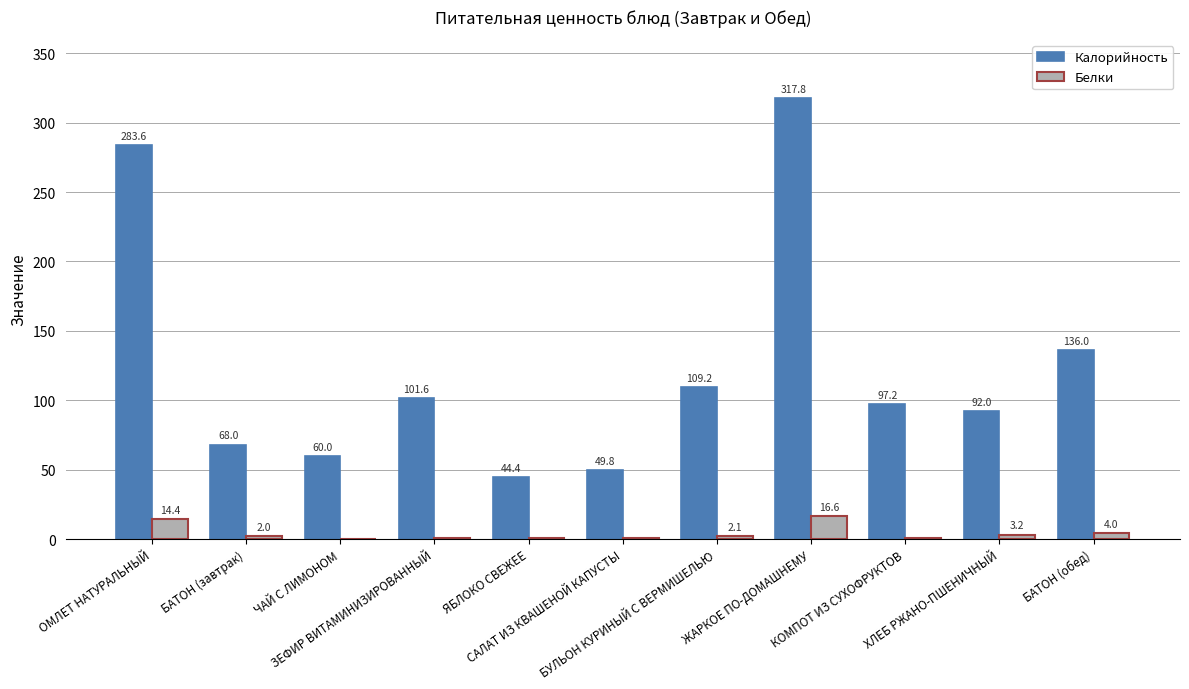

At which category is the sum across all series the highest?

ЖАРКОЕ ПО-ДОМАШНЕМУ